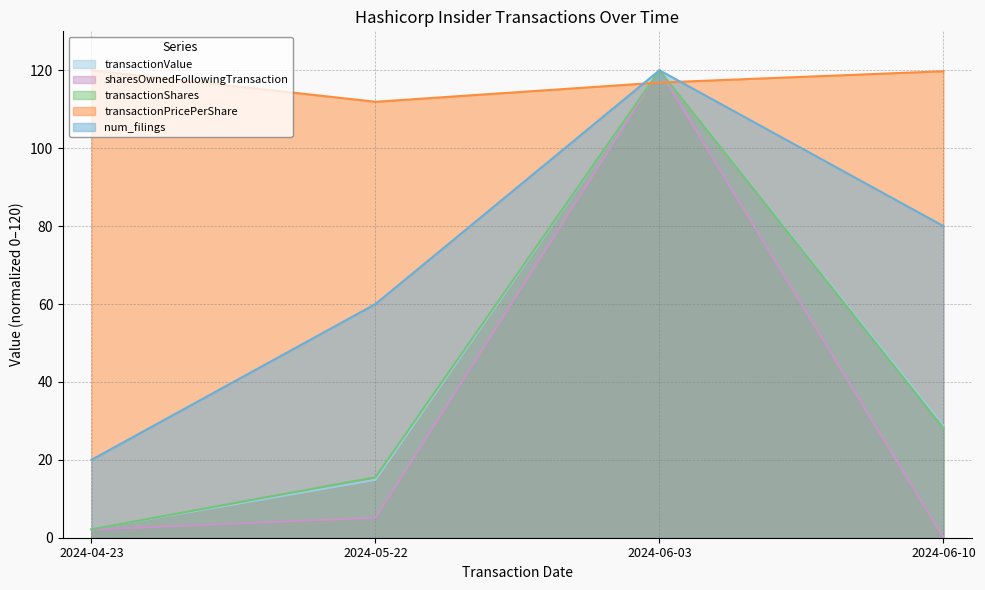

What is the spread (max minus min) of values at 2024-06-03?

3.2